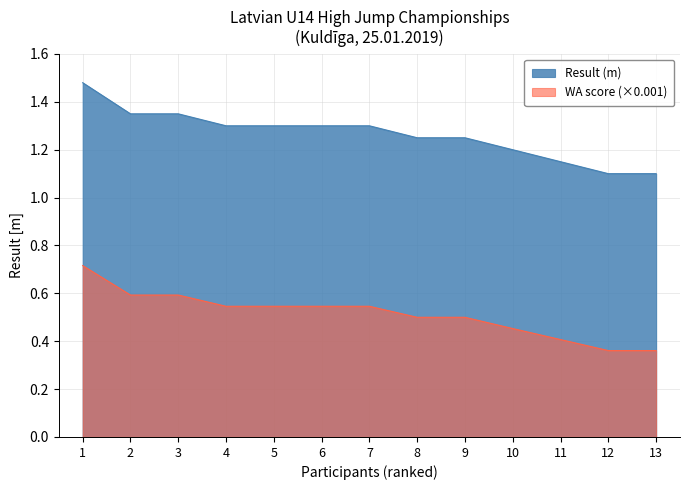

How many distinct data groups are displayed?

2